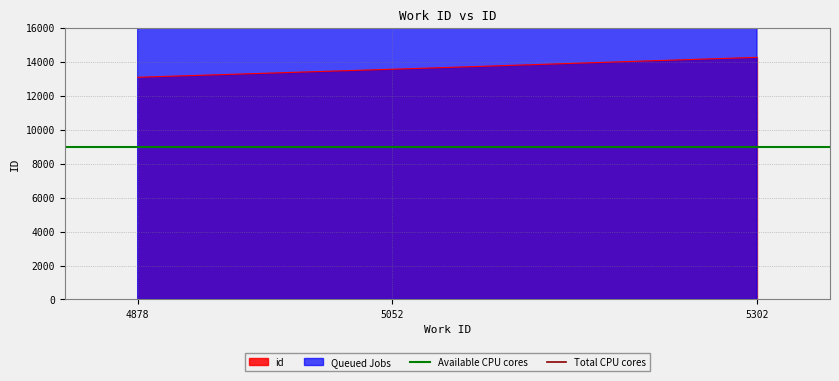

True or false: id has a value of 14260 at 5302.

True